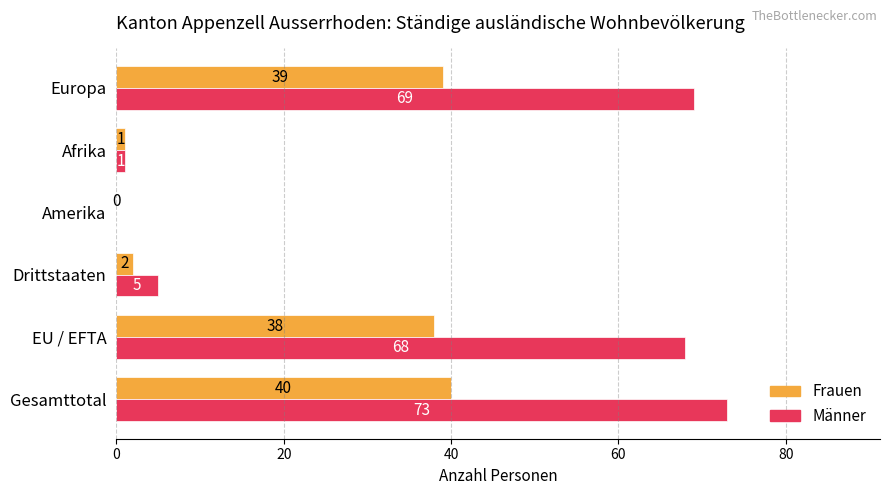

The Männer series shows 118 at EU / EFTA. True or false?

False